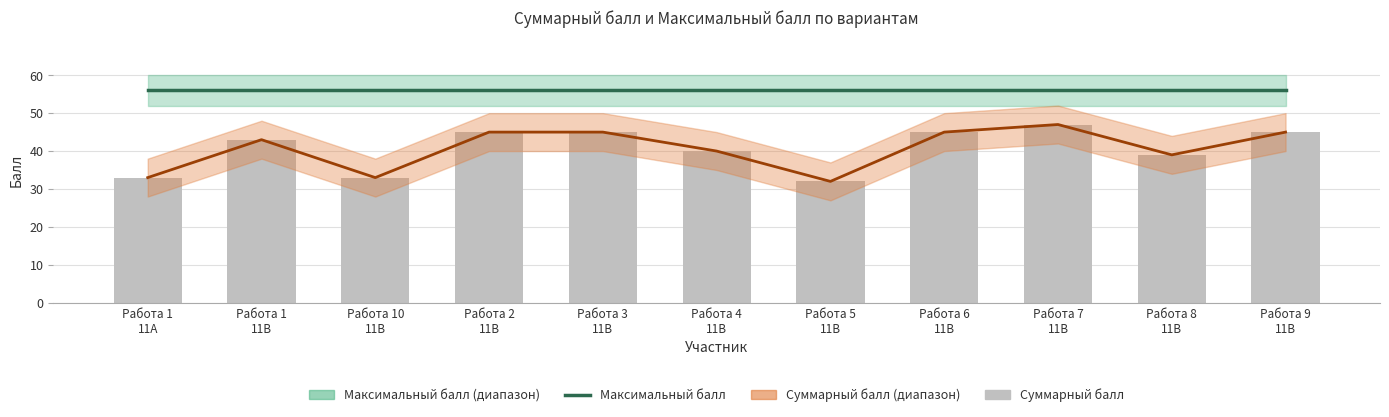

What is the value of the Максимальный балл bar at the 9th from the left?

56